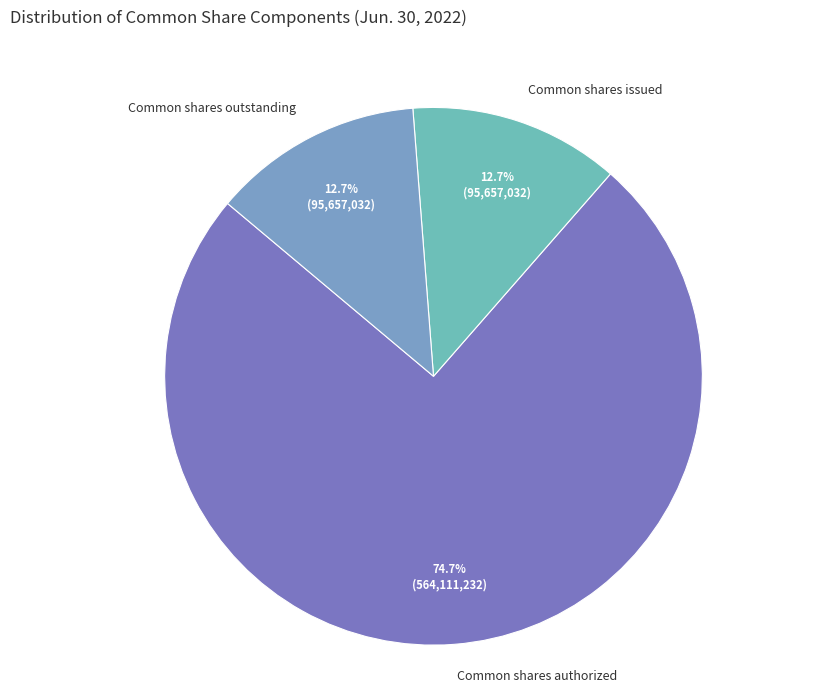

To the nearest percent, what is the difference between the largest and smallest slice percentages?

62%